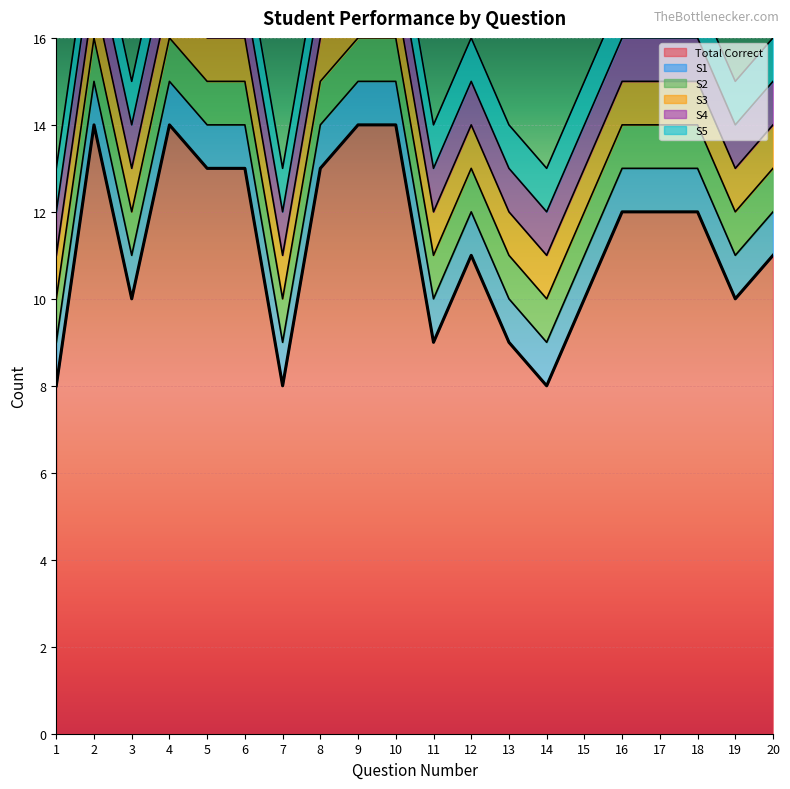

True or false: S2 and S1 cross at least once.

False